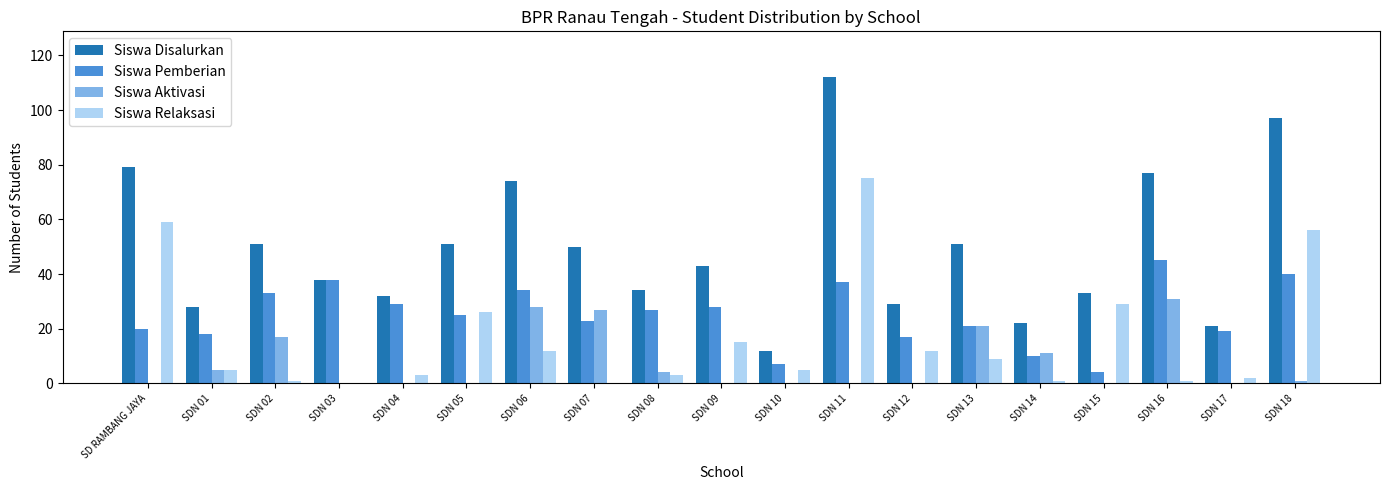

Which series has the largest total across all categories?

Siswa Disalurkan